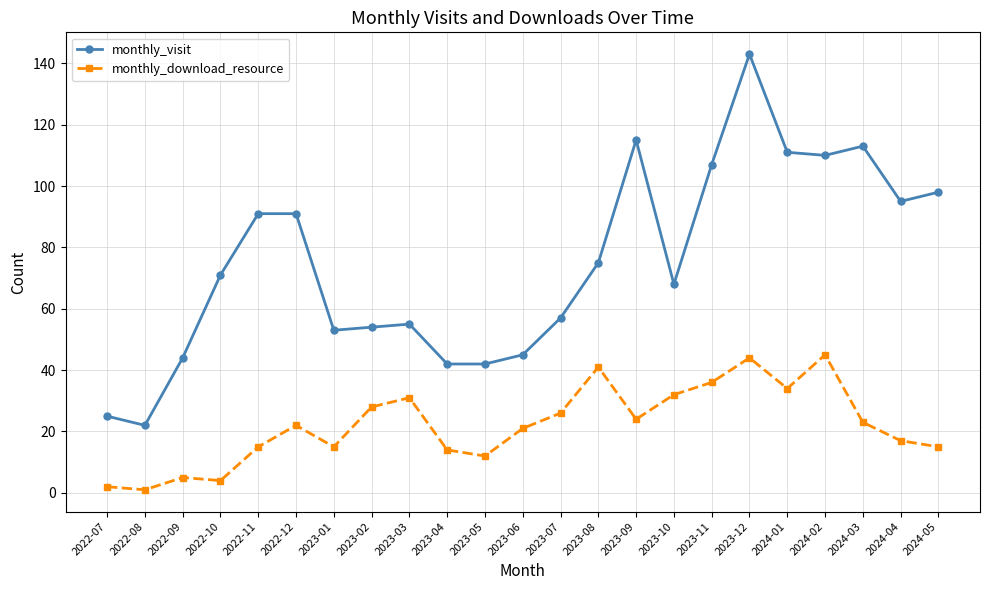

Reading left to right, what are all the values shown in this chart?

monthly_visit: 25	22	44	71	91	91	53	54	55	42	42	45	57	75	115	68	107	143	111	110	113	95	98
monthly_download_resource: 2	1	5	4	15	22	15	28	31	14	12	21	26	41	24	32	36	44	34	45	23	17	15